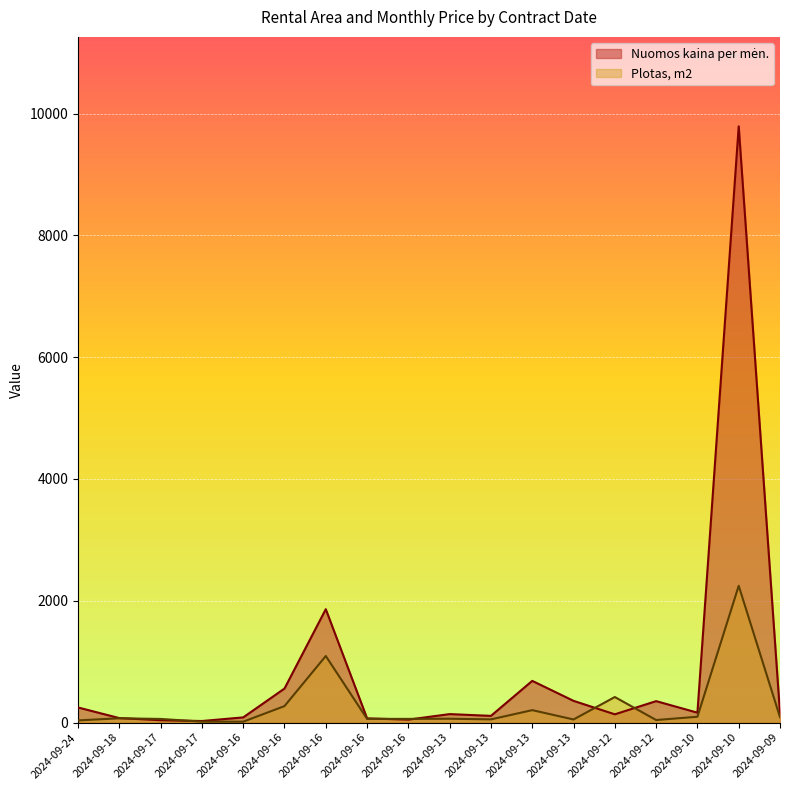

What is the maximum value for Nuomos kaina per mėn.?

9790.6